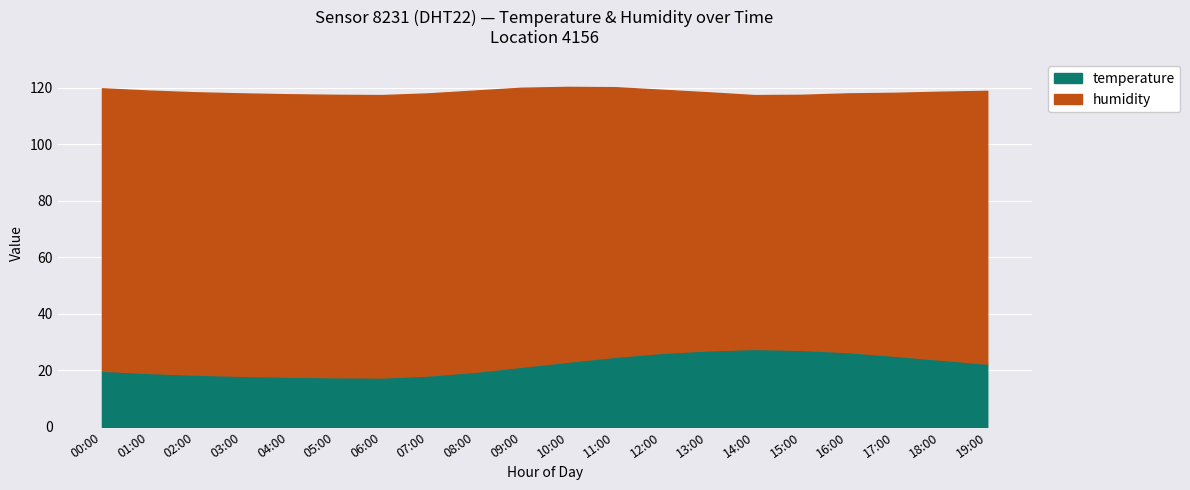

Read the temperature value at 11:00.

24.8